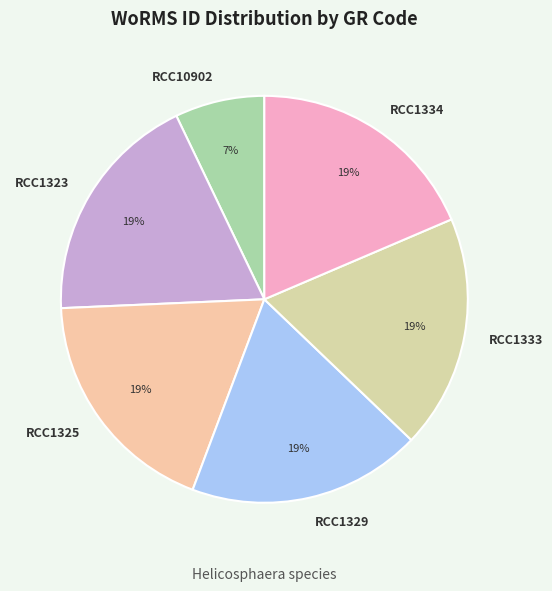

To the nearest percent, what is the combined percentage of RCC1334 and RCC1333?

37%